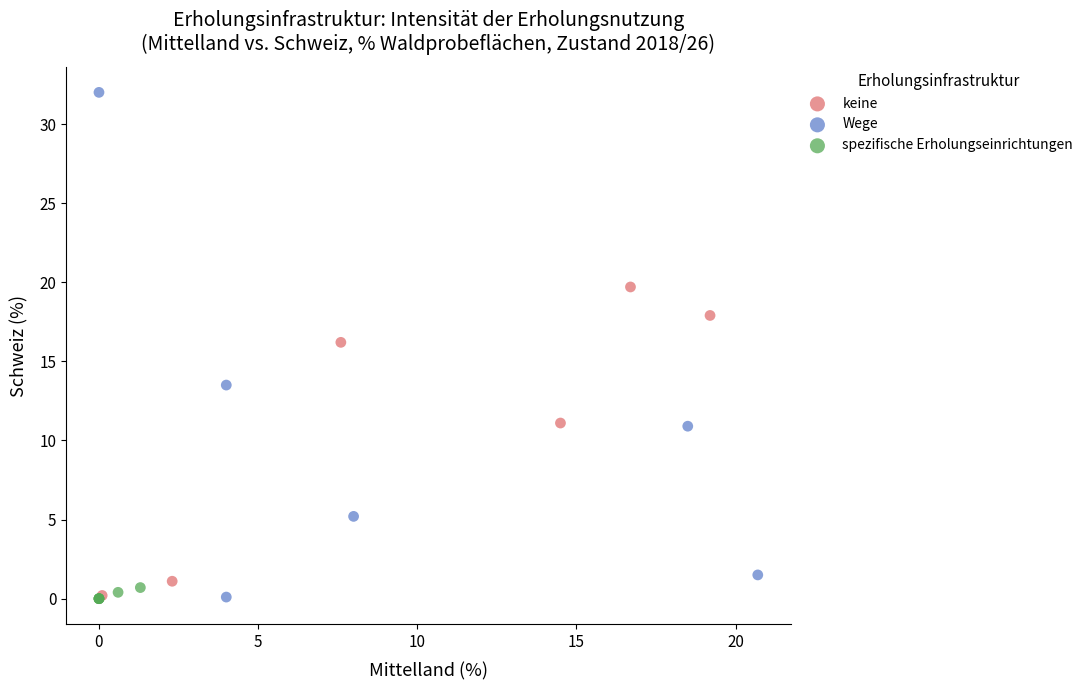

Which series has the largest Y range (max minus min)?

Wege